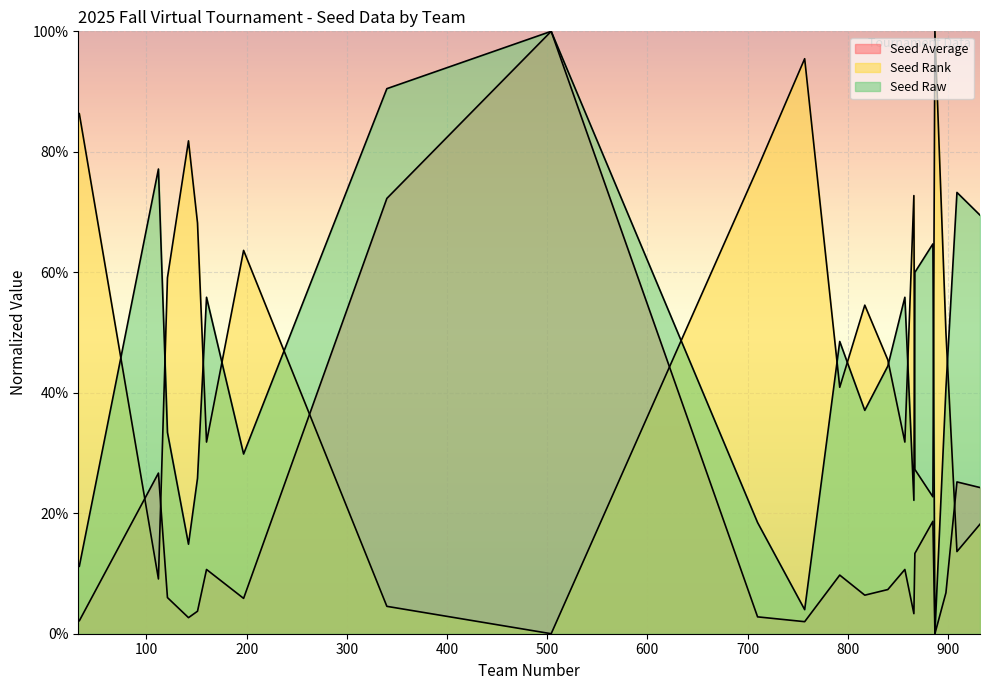

In Seed Average, how many points are lower than both neighbors (excluding endpoints)?

6